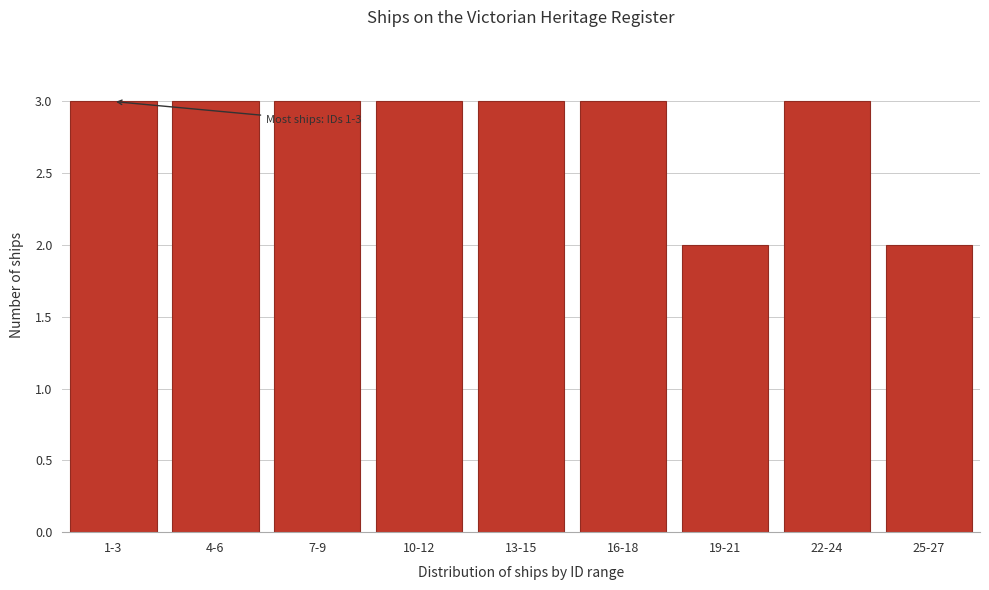

Reading right to left, what are all the values shown in this chart?

25-27=2	22-24=3	19-21=2	16-18=3	13-15=3	10-12=3	7-9=3	4-6=3	1-3=3